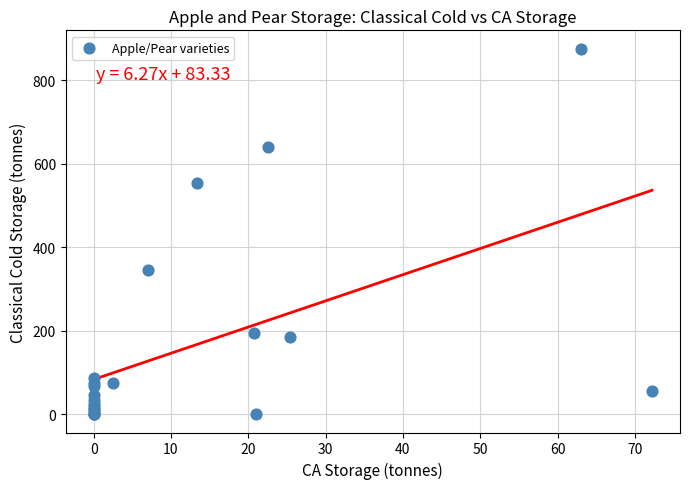

What Y value in the scatter plot is closest to 437?

346.1